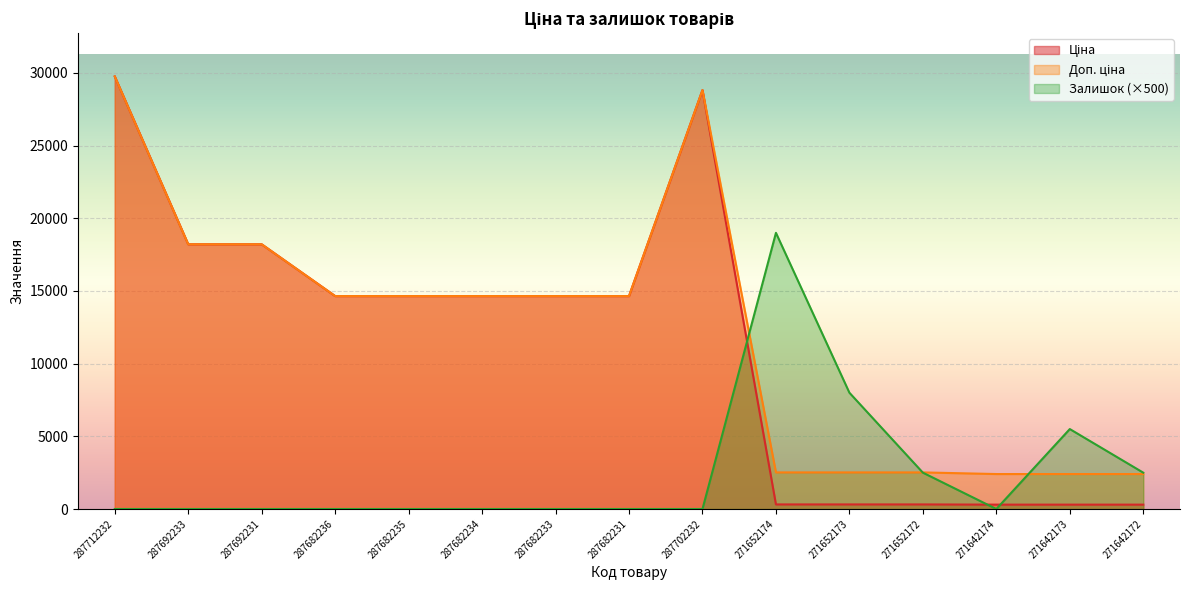

Where is Залишок nearest to the value 9500?

271652173